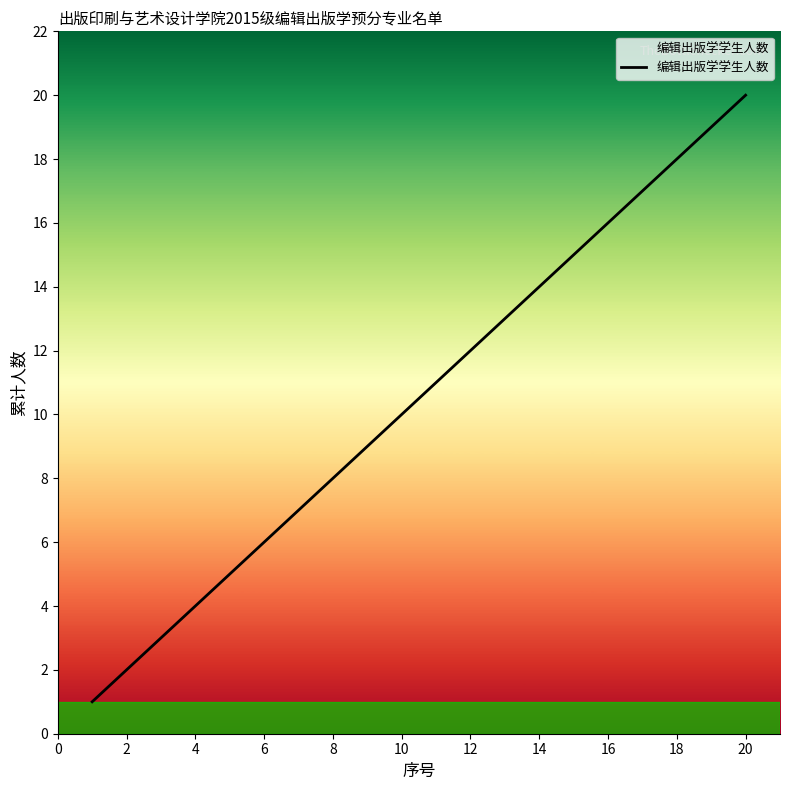

How many lines are shown in the chart?

1